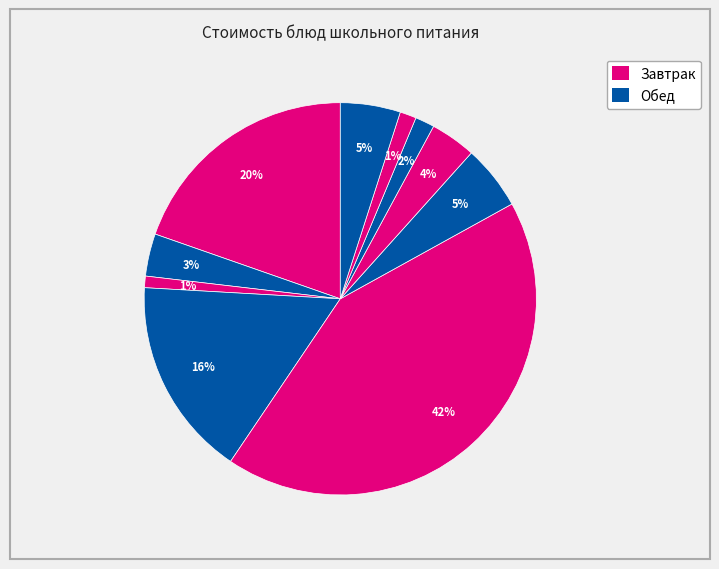

How many slices are in this pie chart?

10